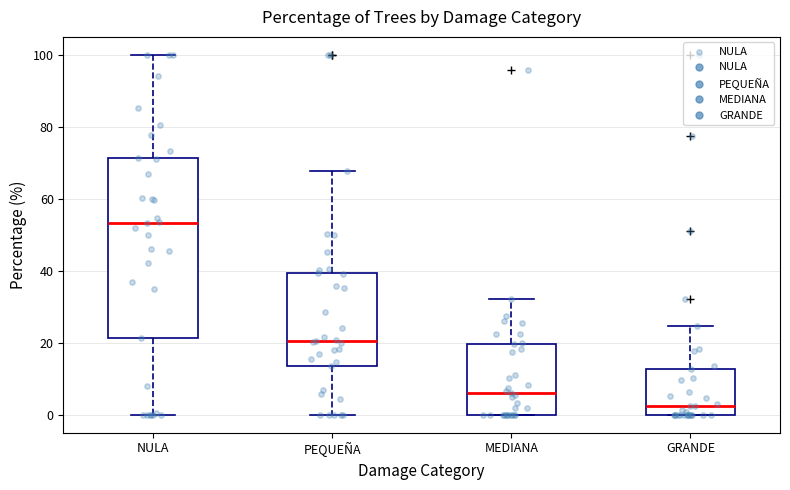

Comparing the boxes themselves (not the whiskers), which one is the tallest?

NULA